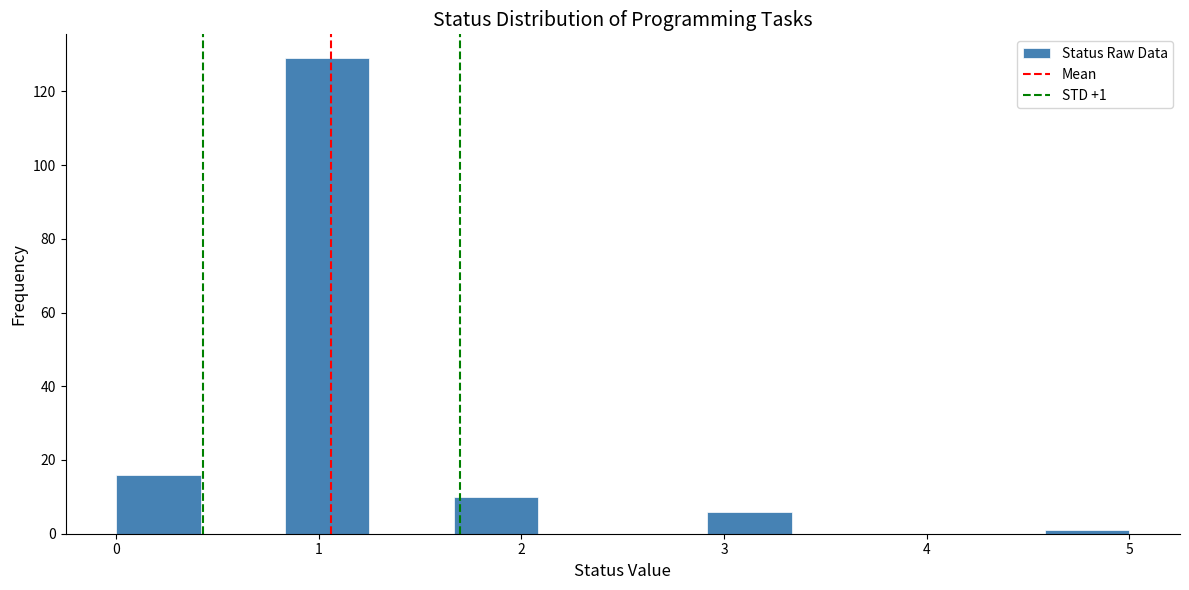

Which range on the x-axis has the tallest bar?

0.8 to 1.3